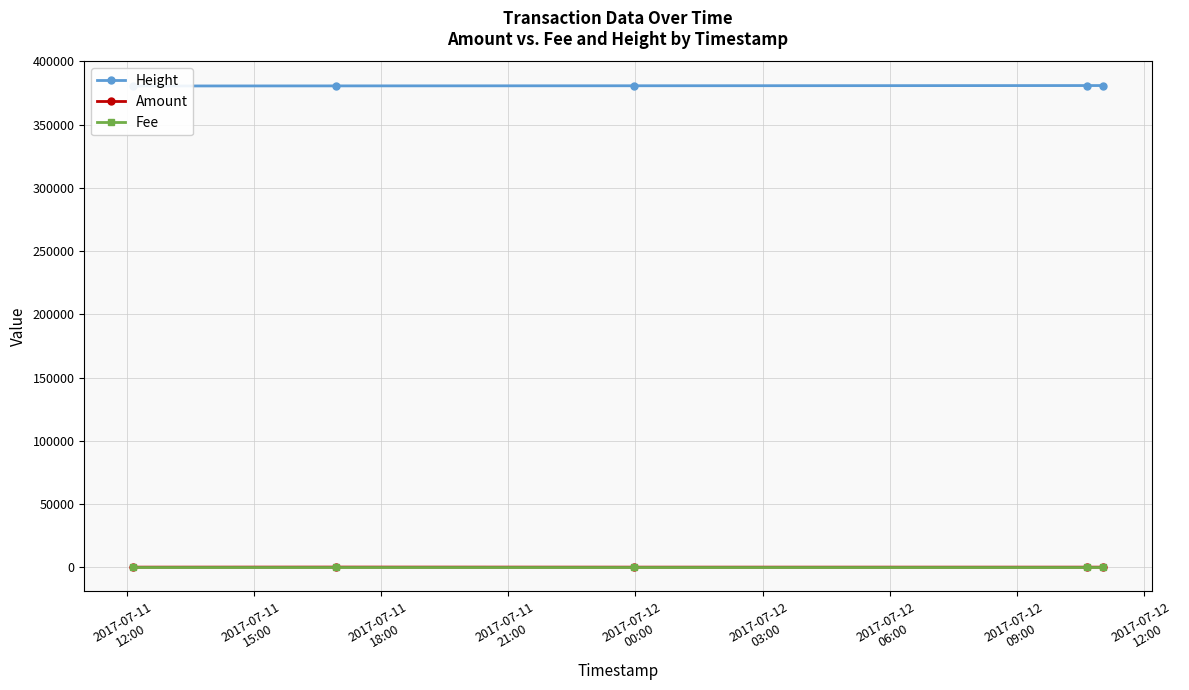

Which series has the largest range (max minus min)?

Height